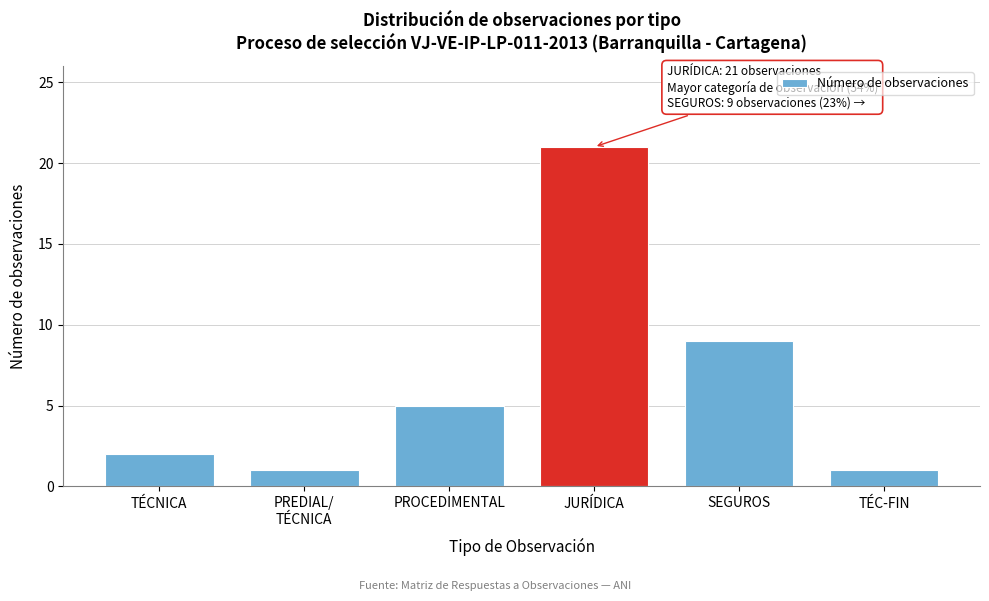

Reading right to left, transcribe all the data shown in this chart.

1	9	21	5	1	2